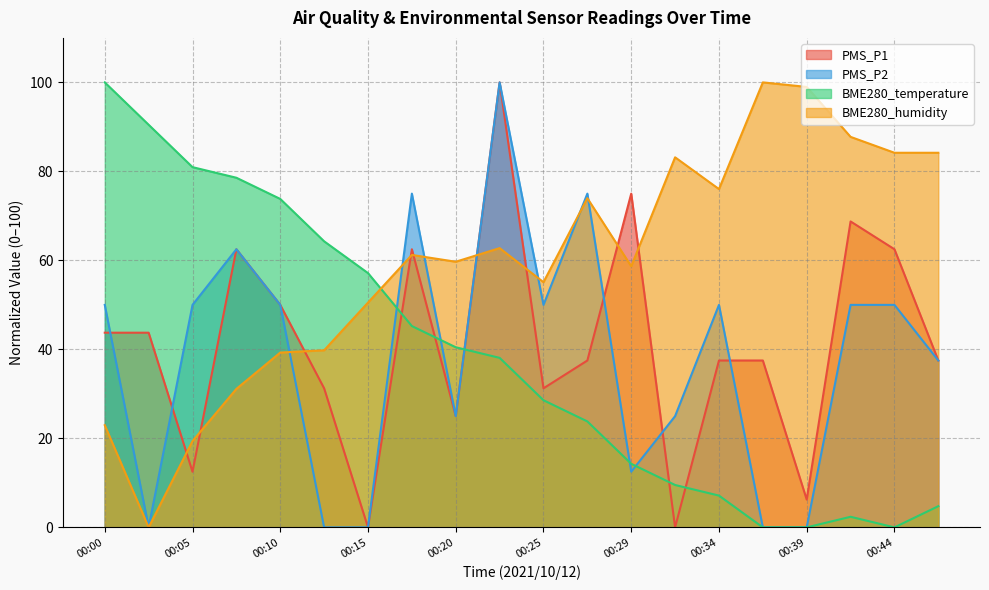

In BME280_humidity, how many points are higher than both neighbors (excluding endpoints)?

5